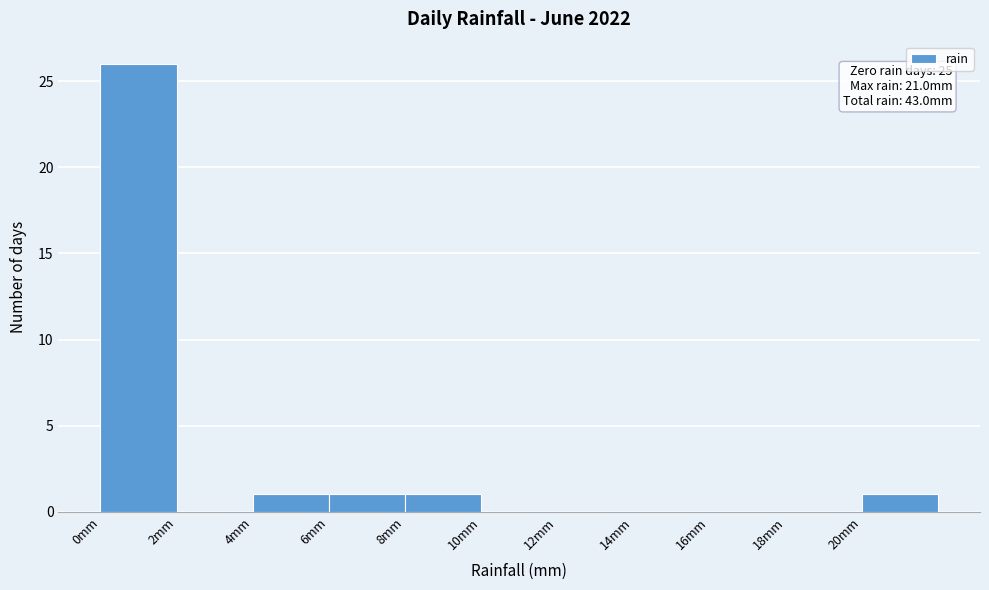

Over which range of the x-axis is the bar tallest?

0 to 2